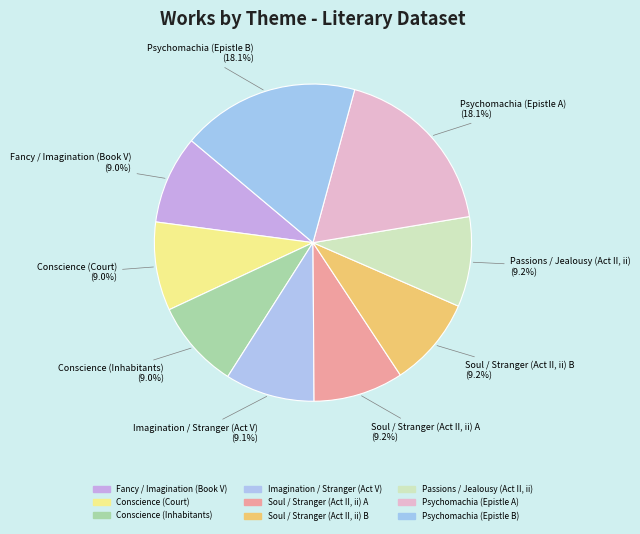

To the nearest percent, what is the average slice percentage?

11%